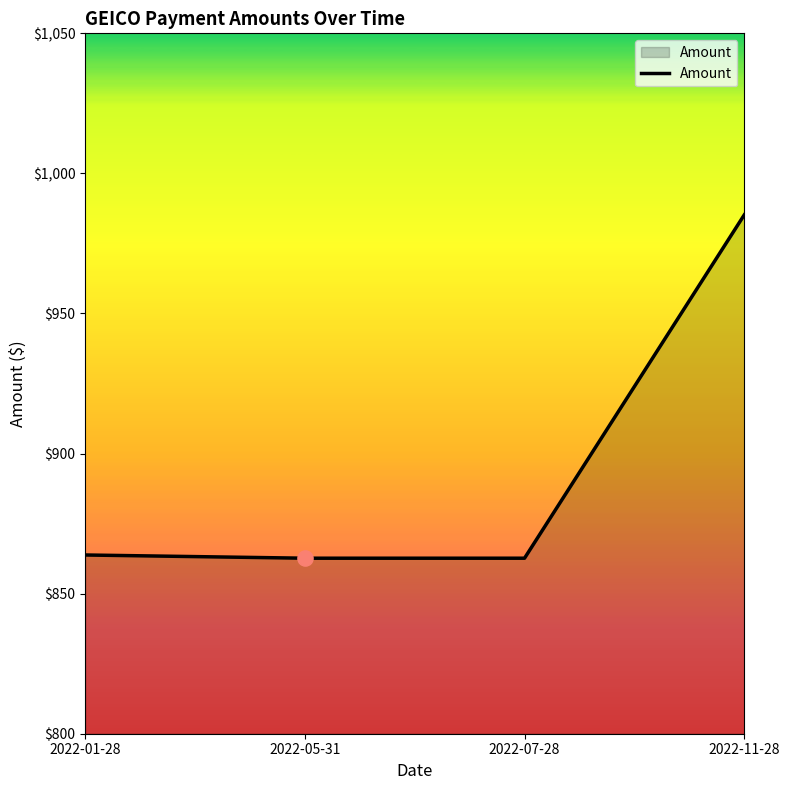

Approximately how many times larger is the value at 2022-01-28 compared to 2022-05-31?

1.0